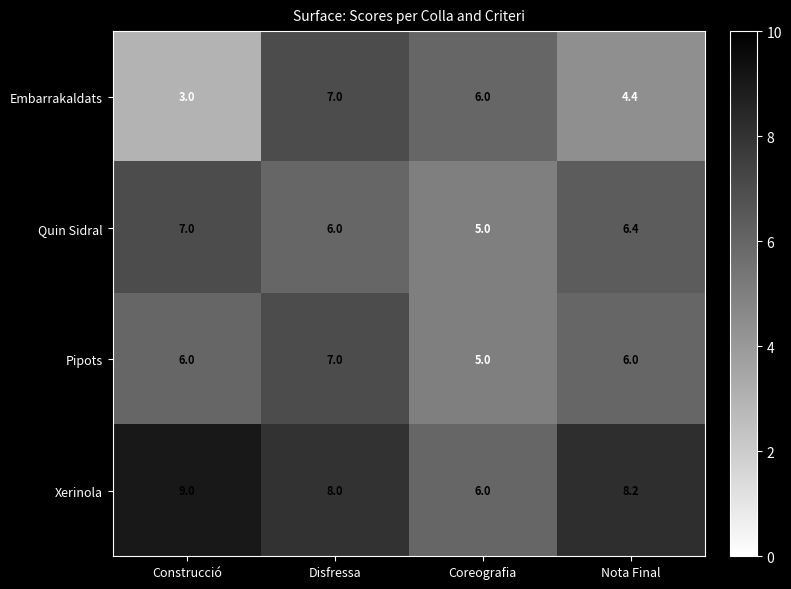

Which category has the highest value across all series?

Construcció